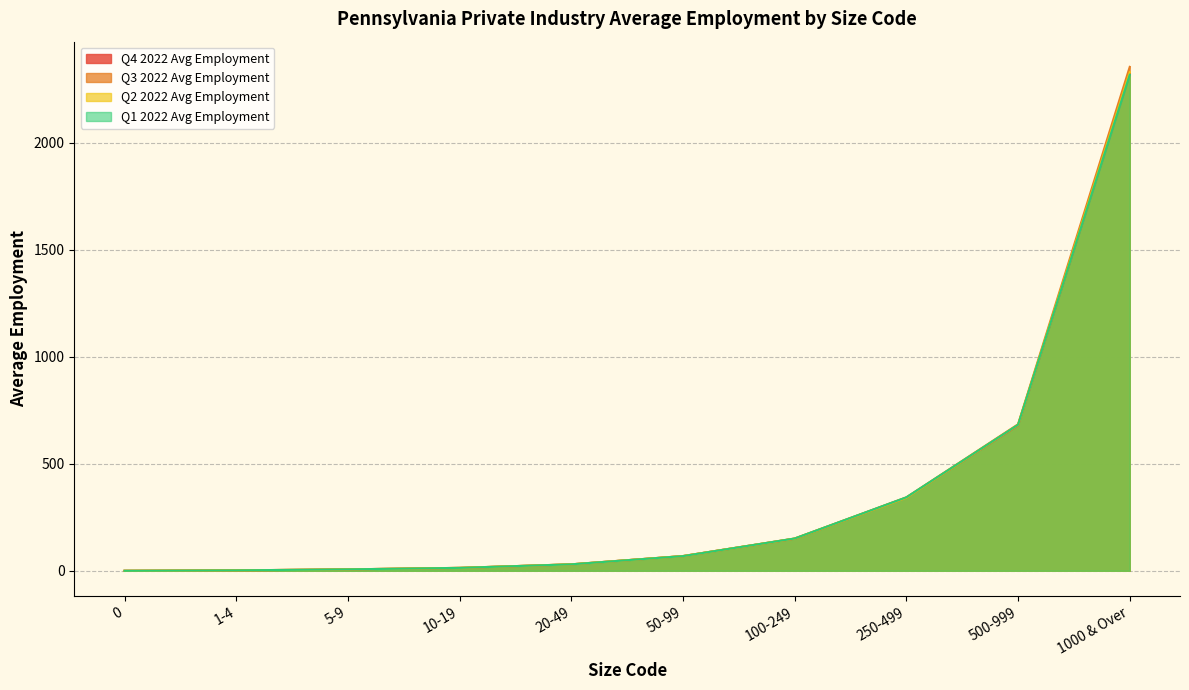

What is the average value of the Q1 2022 Avg Employment series?

361.6